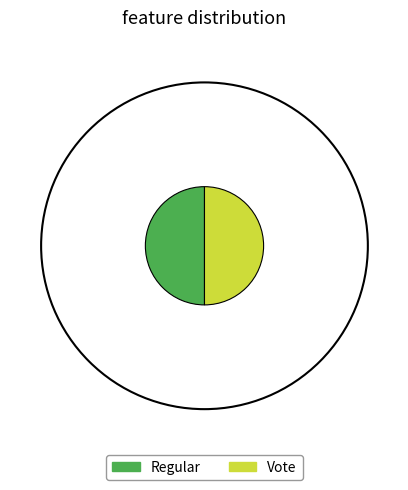

What is the ratio of the value at Vote to the value at Regular?

1.0